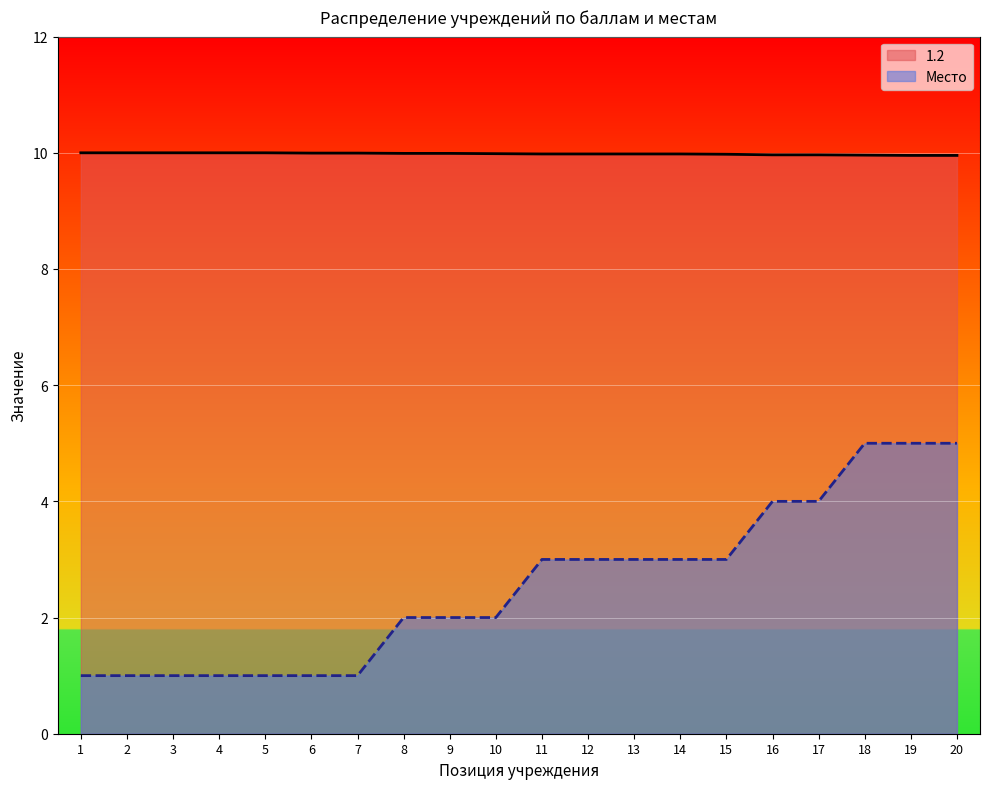

What is the difference between the highest and lowest values at 14?

7.0